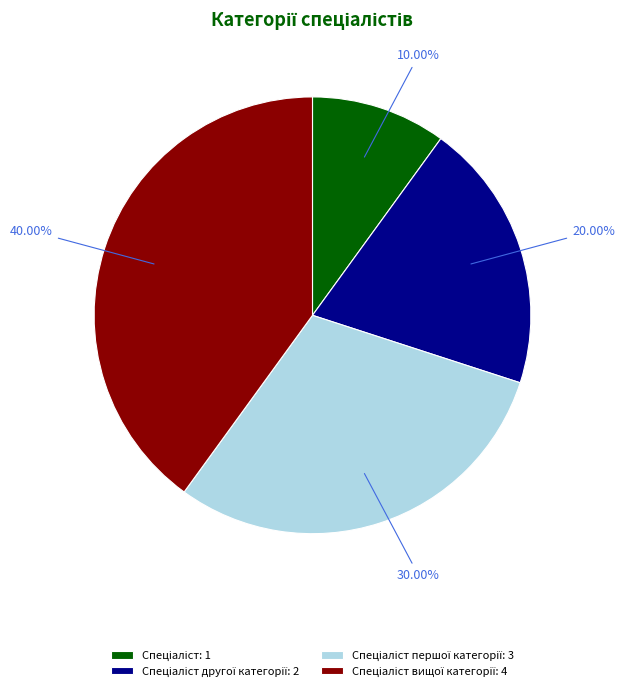

Is there any slice that represents more than half of the pie?

No